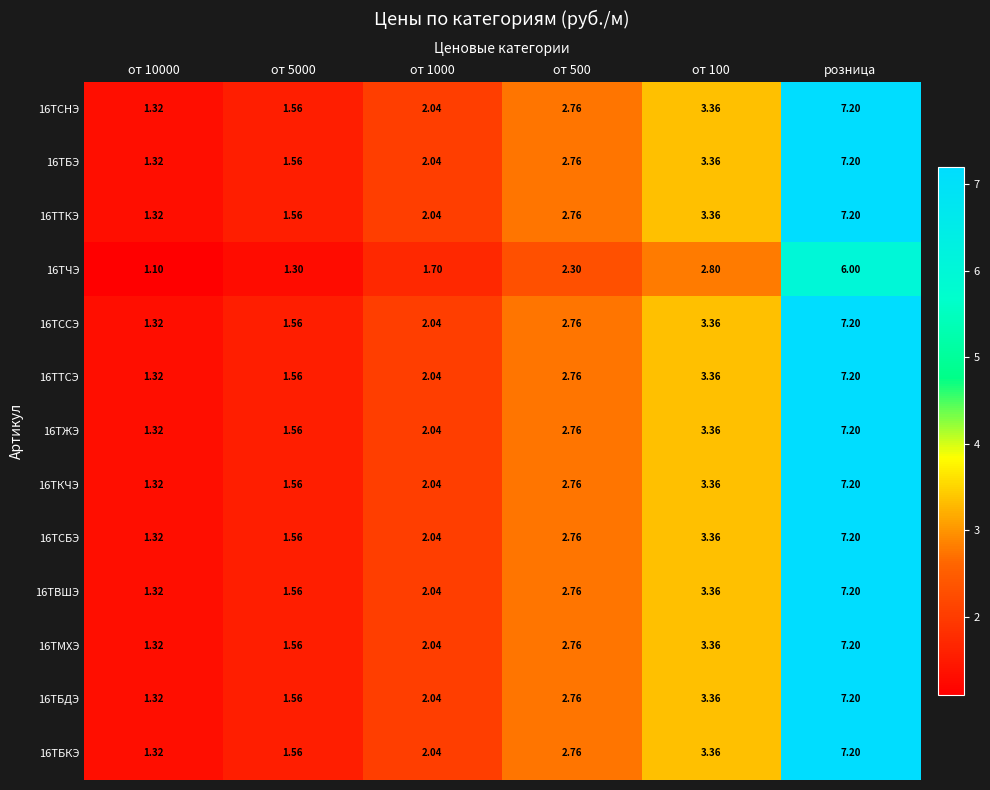

At which category is the sum across all series the highest?

розница